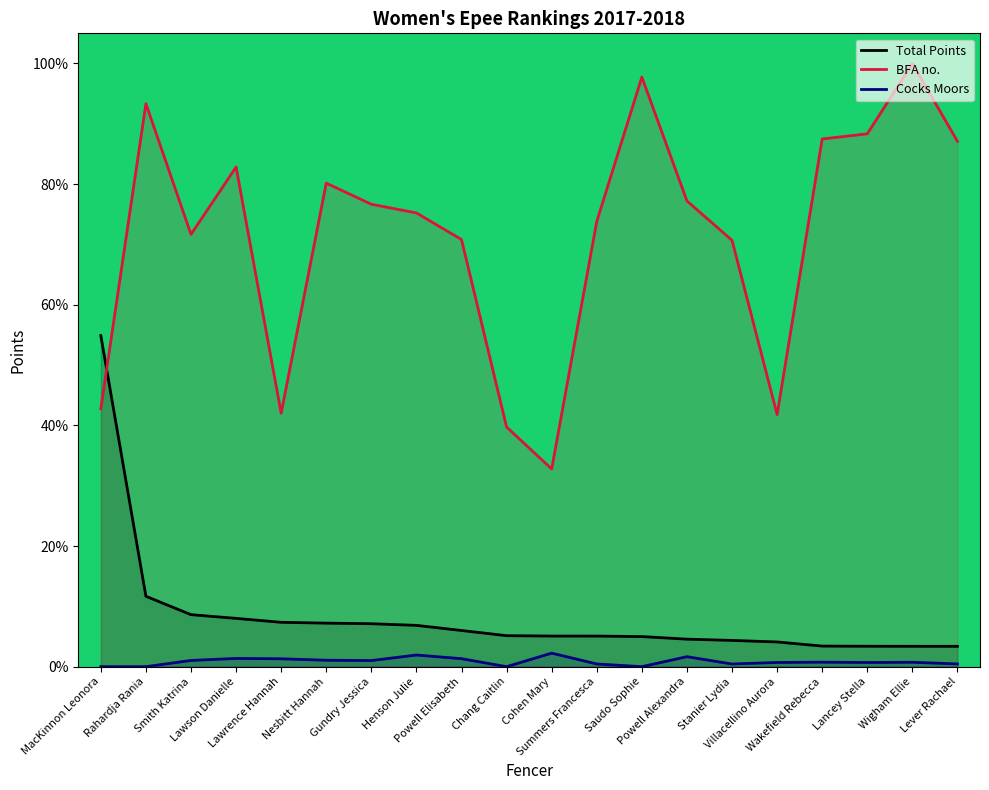

How many positive values does the Cocks Moors series have?

16